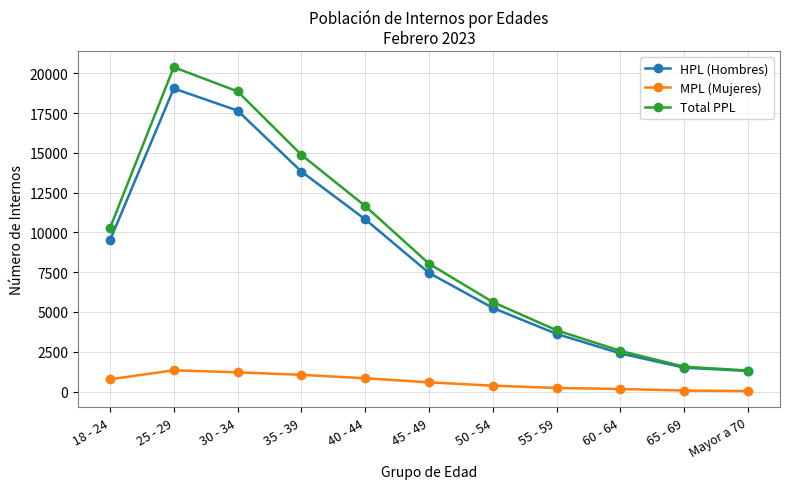

The value of HPL (Hombres) at 30 - 34 is 6468. True or false?

False